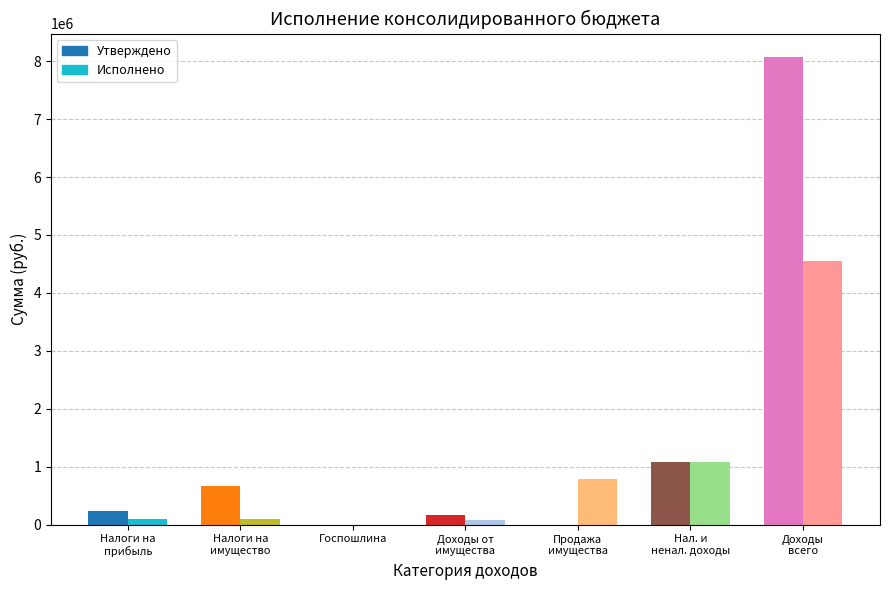

Reading left to right, extract all data points from this chart.

Утверждено: НАЛОГИ НА ПРИБЫЛЬ, ДОХОДЫ=240000.0	НАЛОГИ НА ИМУЩЕСТВО=662000.0	ГОСУДАРСТВЕННАЯ ПОШЛИНА=200.0	ДОХОДЫ ОТ ИСПОЛЬЗОВАНИЯ ИМУЩЕСТВА=174600.0	ДОХОДЫ ОТ ПРОДАЖИ ИМУЩЕСТВА=0.0	НАЛОГОВЫЕ И НЕНАЛОГОВЫЕ ДОХОДЫ=1076800.0	Доходы бюджета - всего=8071600.0
Исполнено: НАЛОГИ НА ПРИБЫЛЬ, ДОХОДЫ=102520.0	НАЛОГИ НА ИМУЩЕСТВО=96647.8	ГОСУДАРСТВЕННАЯ ПОШЛИНА=500.0	ДОХОДЫ ОТ ИСПОЛЬЗОВАНИЯ ИМУЩЕСТВА=89114.5	ДОХОДЫ ОТ ПРОДАЖИ ИМУЩЕСТВА=789000.0	НАЛОГОВЫЕ И НЕНАЛОГОВЫЕ ДОХОДЫ=1077782.4	Доходы бюджета - всего=4558860.9